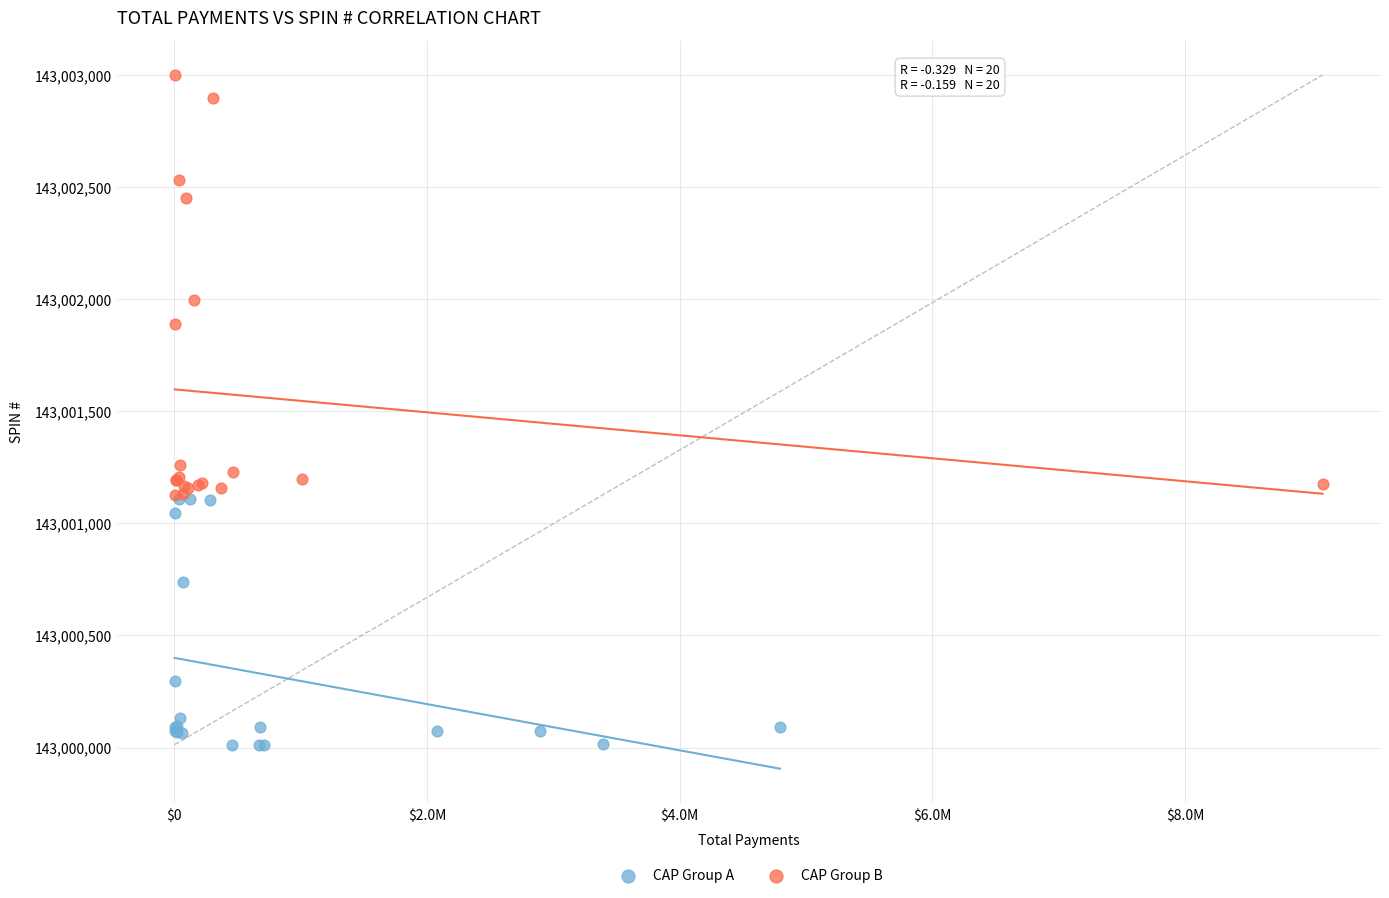

Which series contains the lowest Y value?

CAP Group A